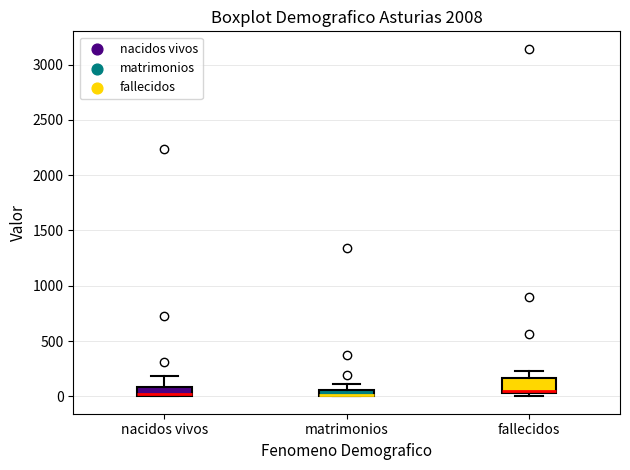

Where is the lower edge of the box for matrimonios on the y-axis? The values are not printed on the chart, so give them approximately, as read against the axis.

0